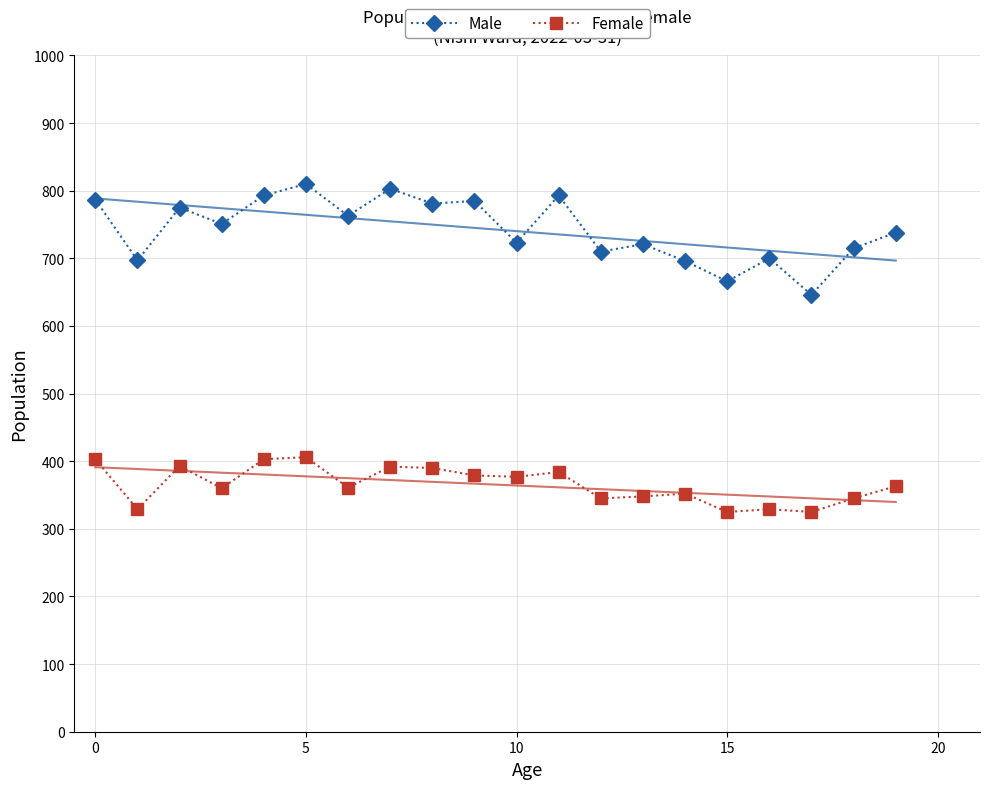

What is the label of the 20th point from the left?

19